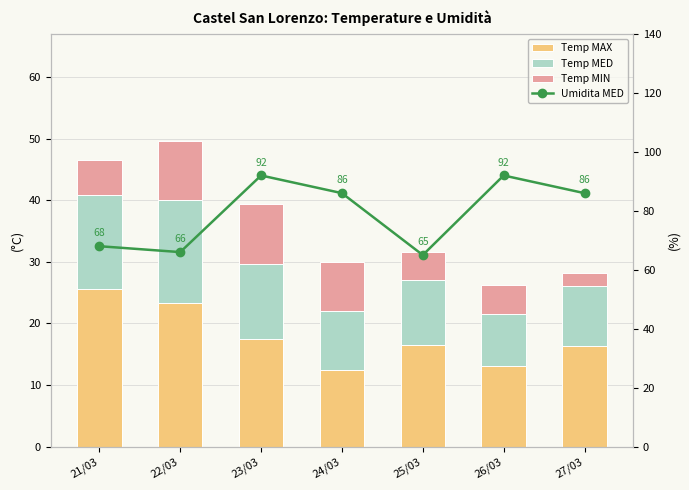

What is the minimum value shown in the chart?

2.0